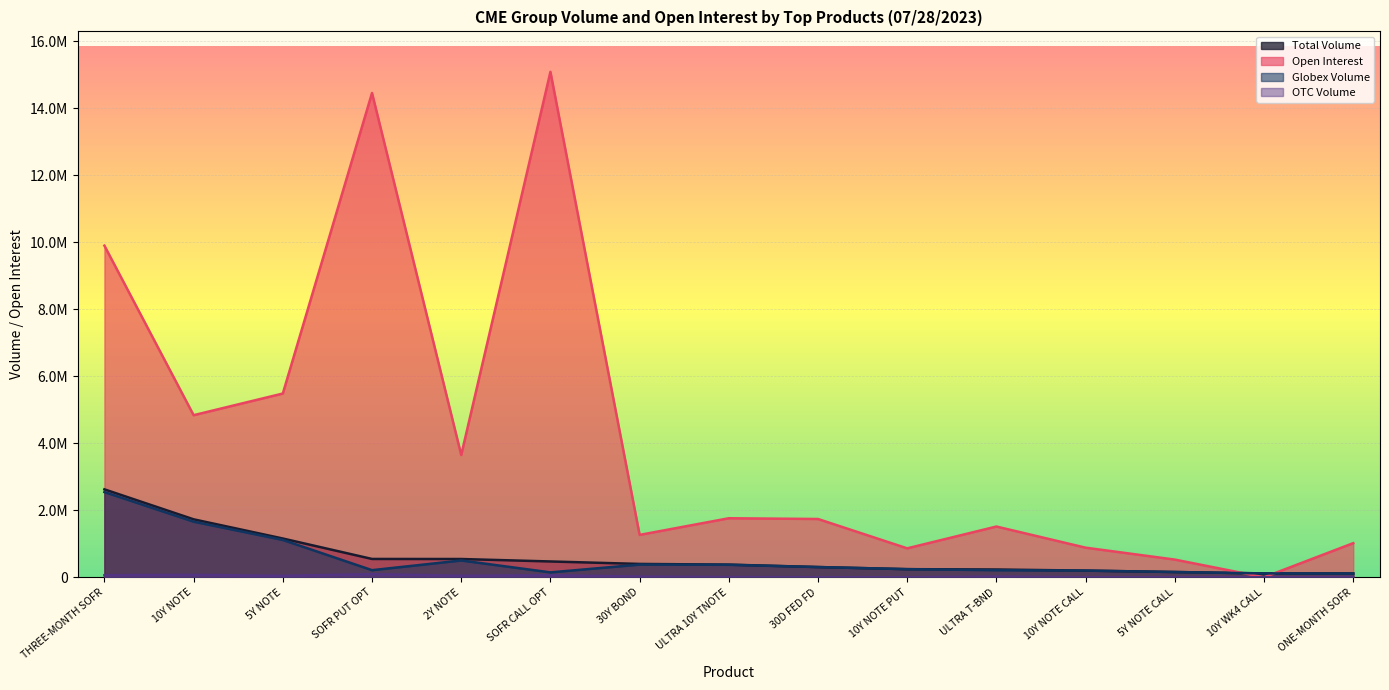

At which label does Globex Volume reach its peak?

THREE-MONTH SOFR